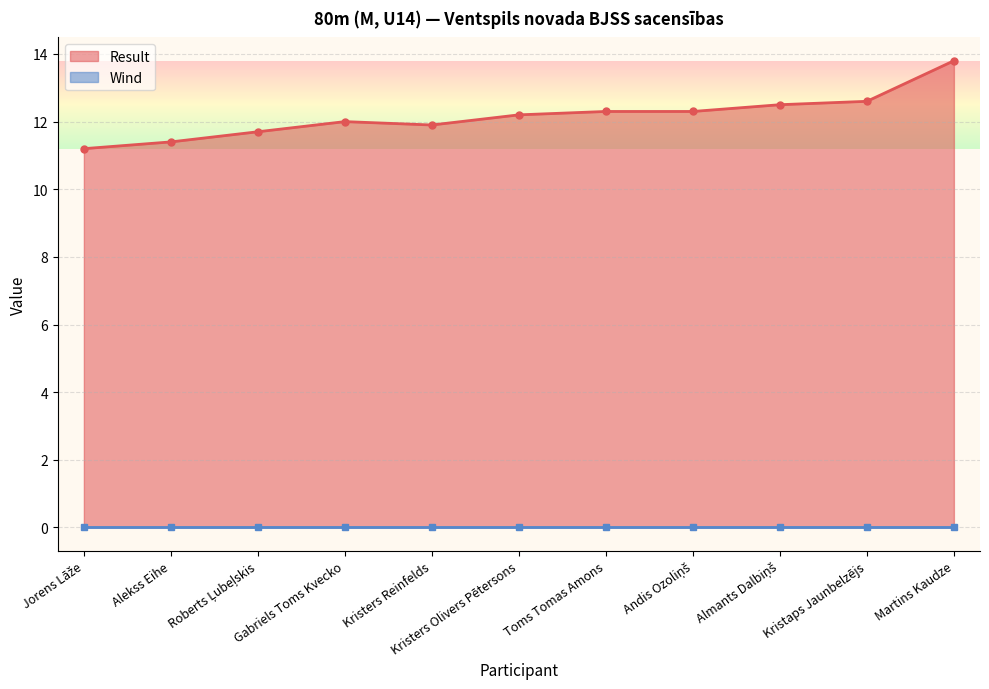

What is the difference between the maximum and second lowest values?

2.4